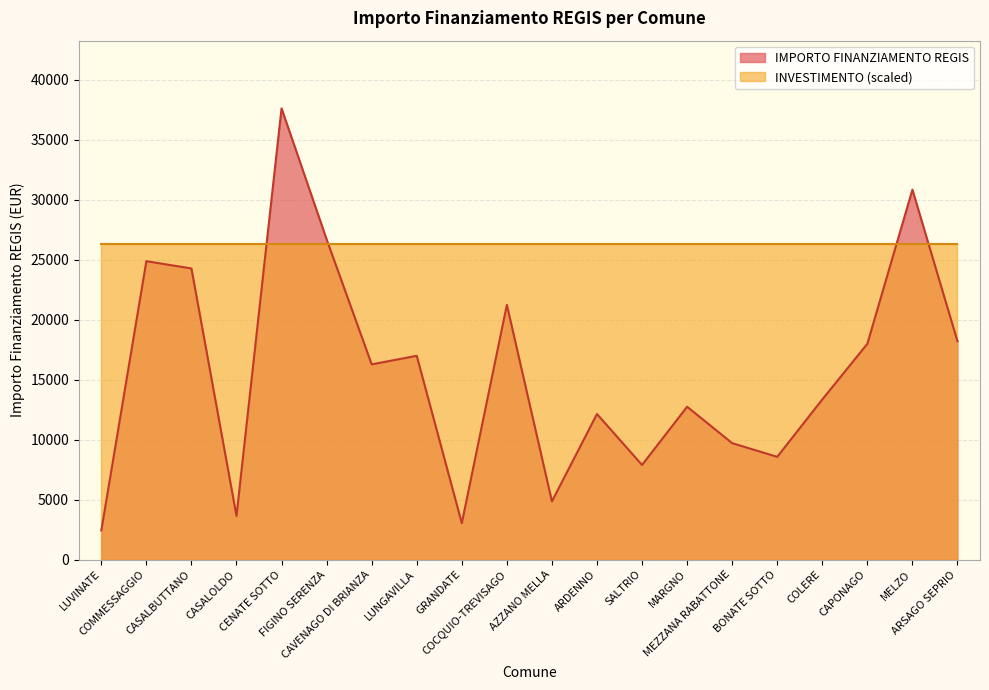

Between MELZO and MARGNO, which is larger?

MELZO